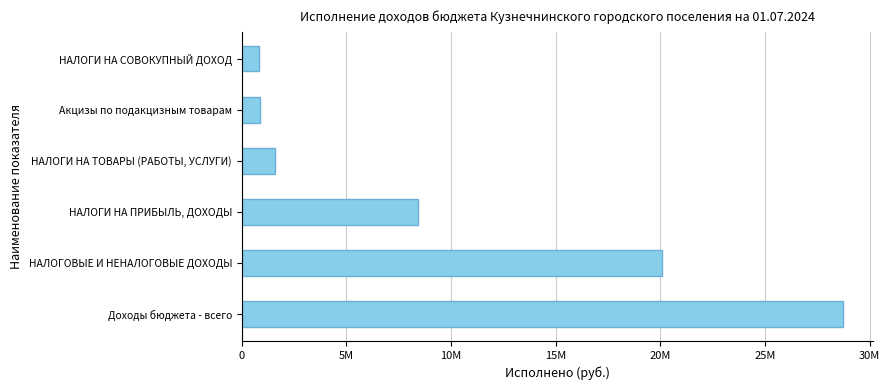

Does the chart contain any negative values?

No